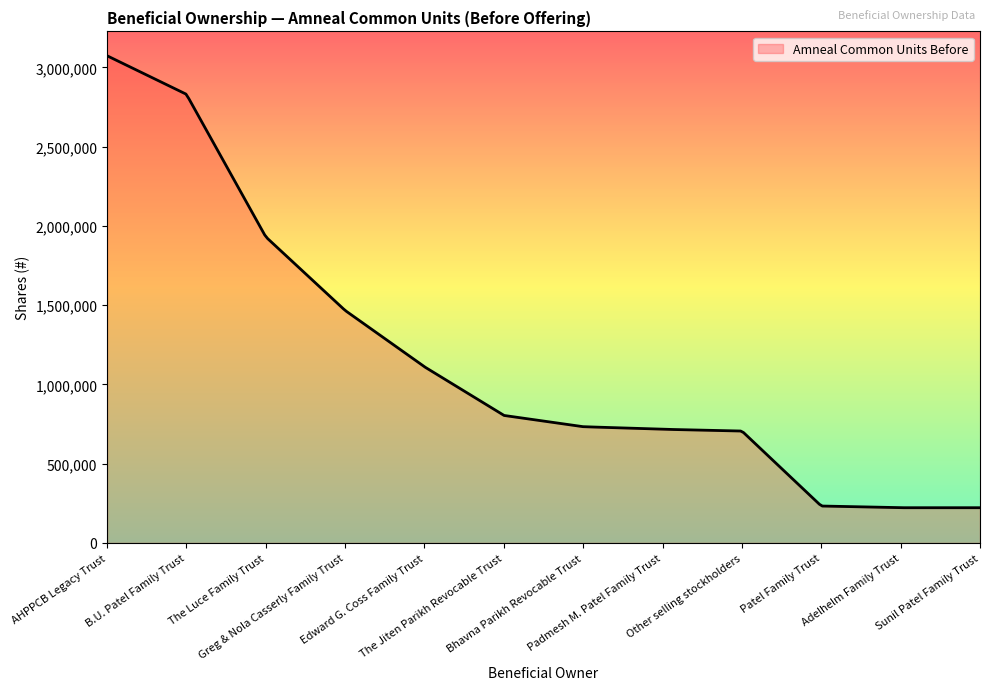

What is the smallest value displayed?

222213.0